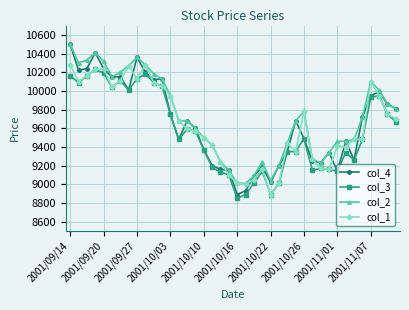

What is the maximum value for col_2?

10500